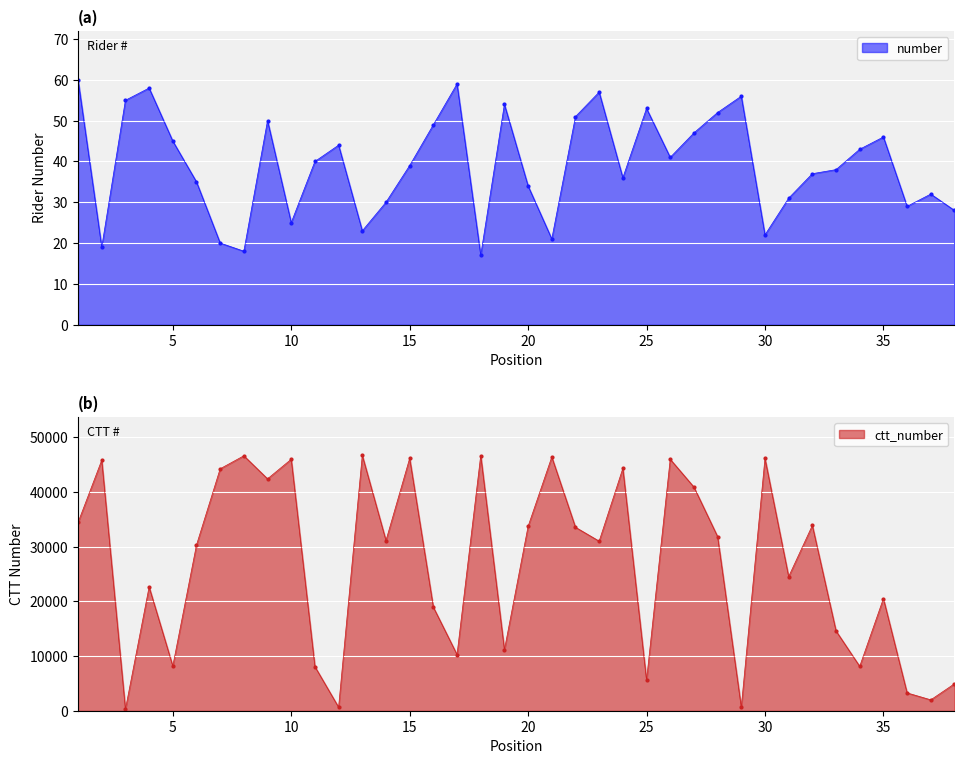

Is it true that number equals 56 at 29?

True